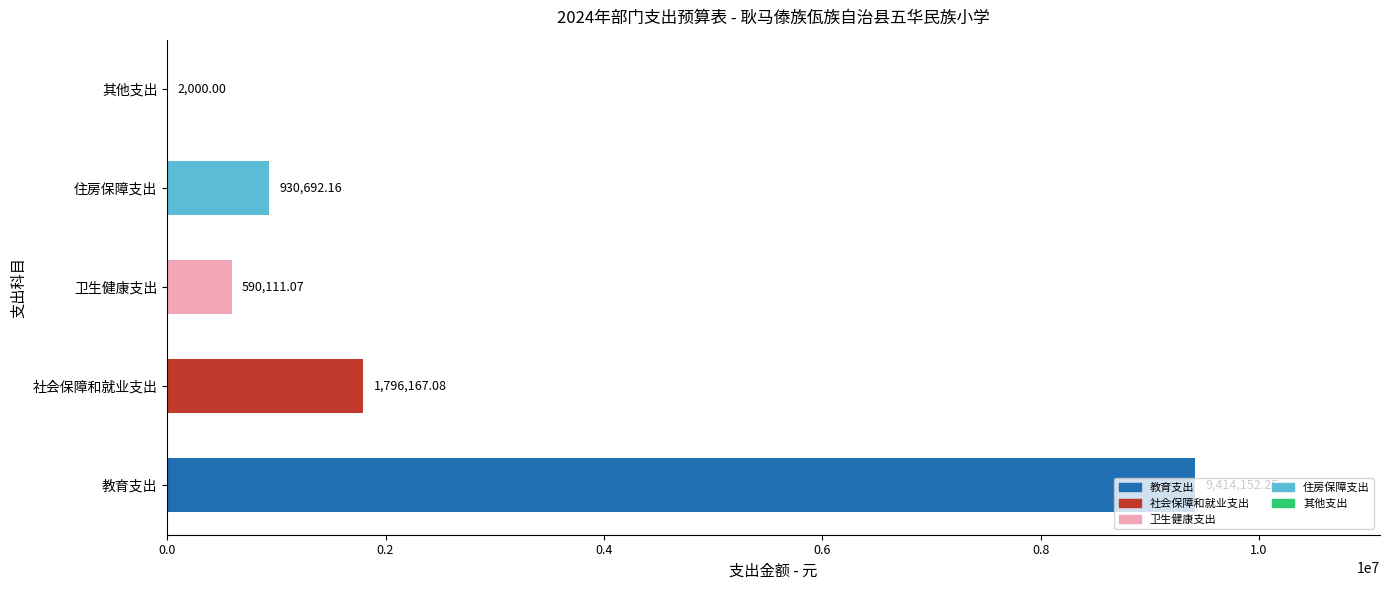

What is the change in value from 社会保障和就业支出 to 其他支出?

-1794167.1